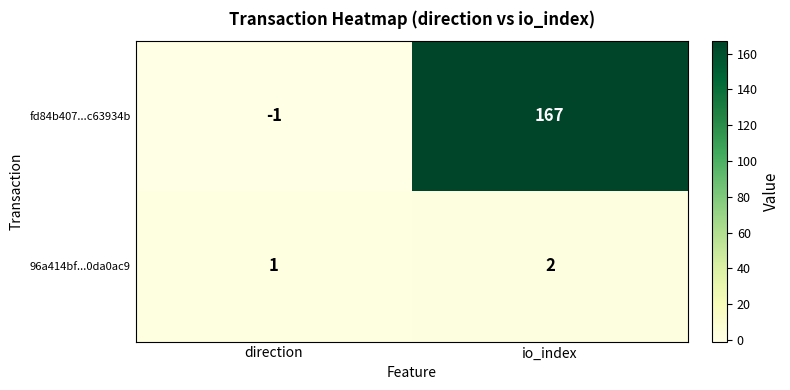

True or false: 96a414bf...0da0ac9 has a value of 0 at direction.

False